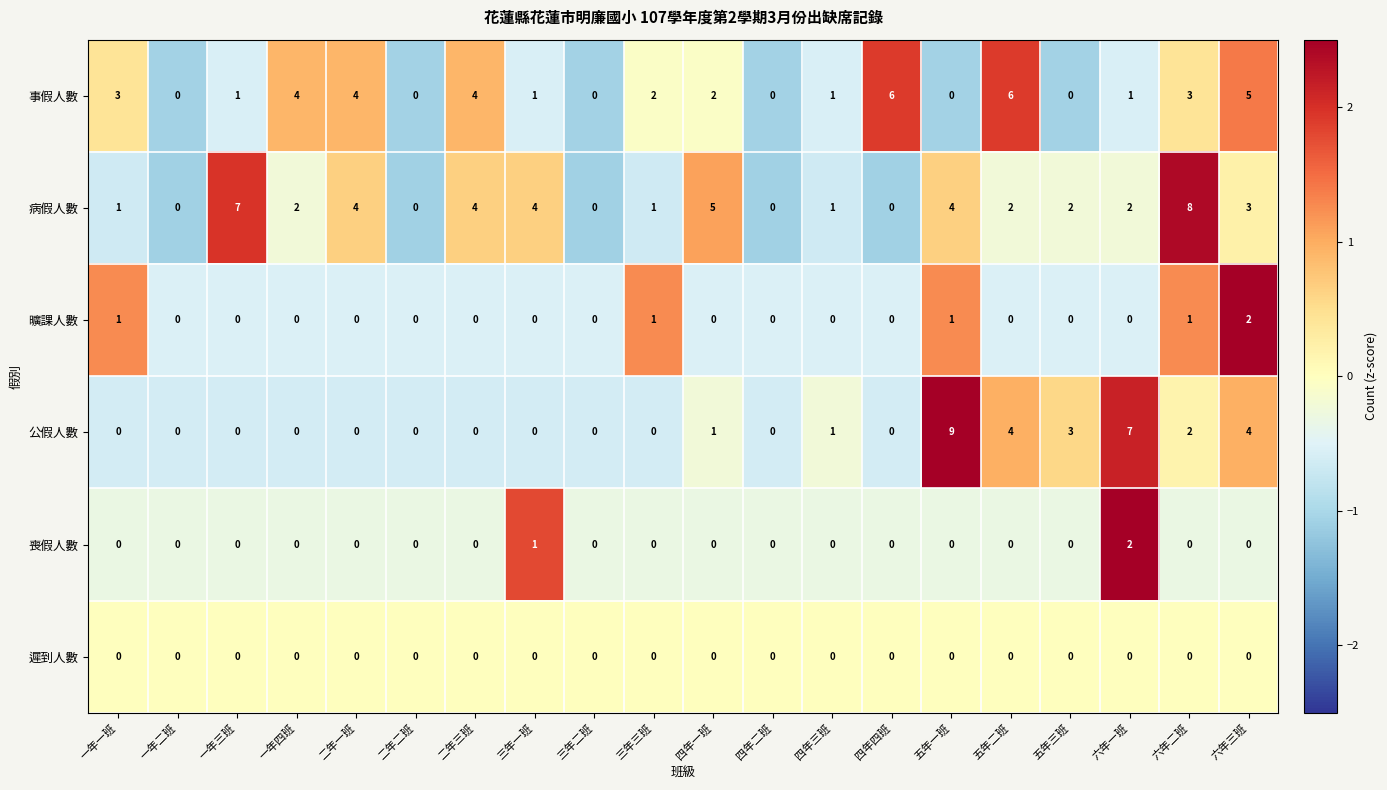

Which series has the largest total across all categories?

病假人數